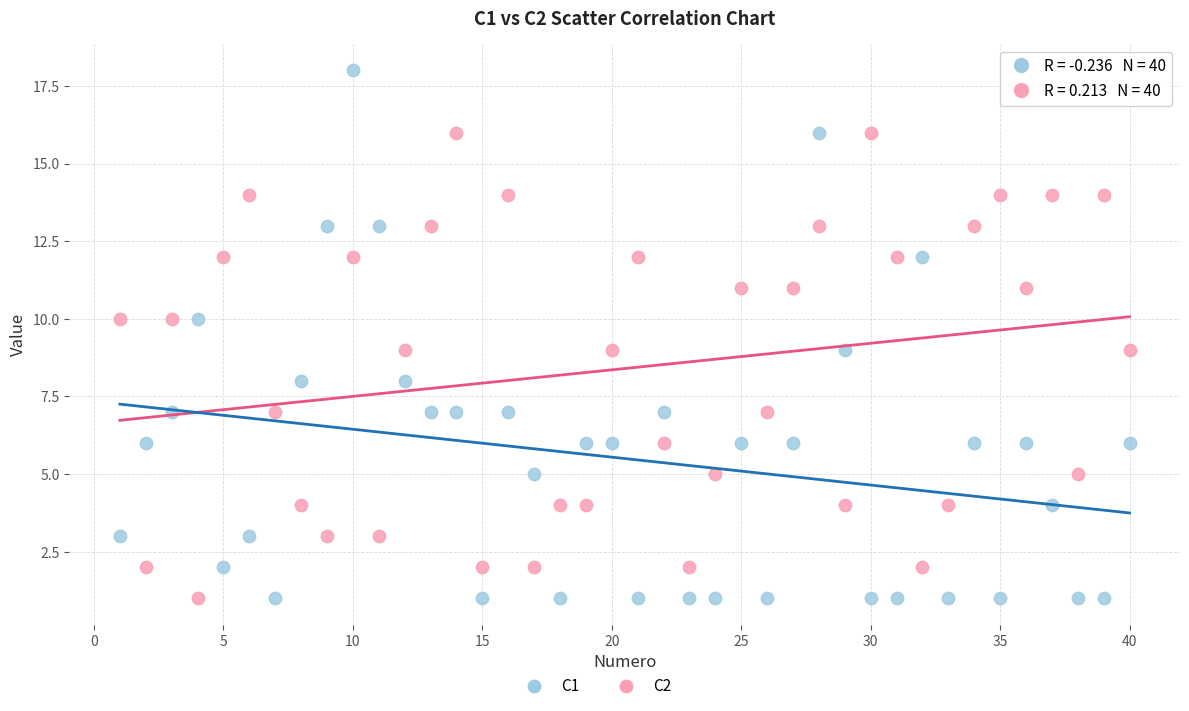

Across all data points, what is the range of X values (max minus min)?

39